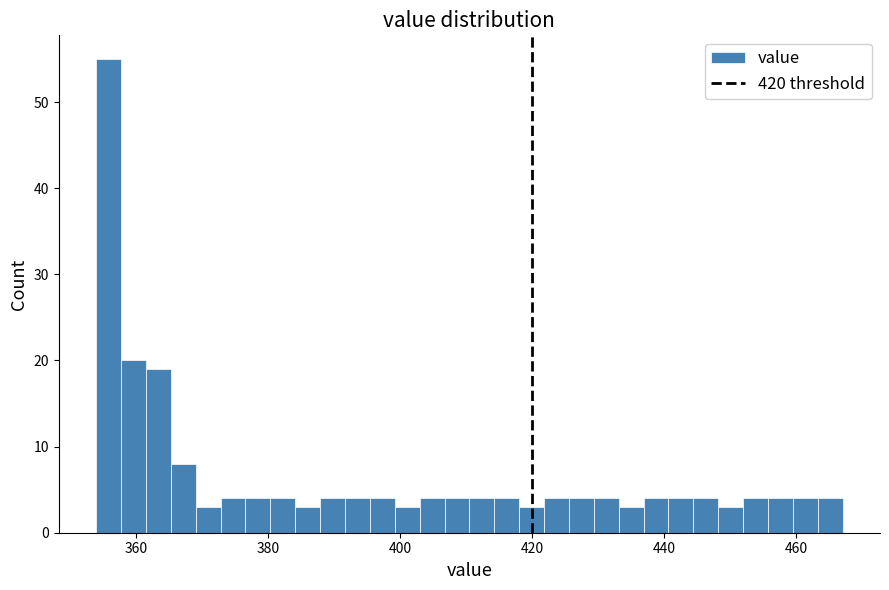

Around what value on the x-axis is the tallest bar? Give the approximate position of its centre, as read against the axis.

356